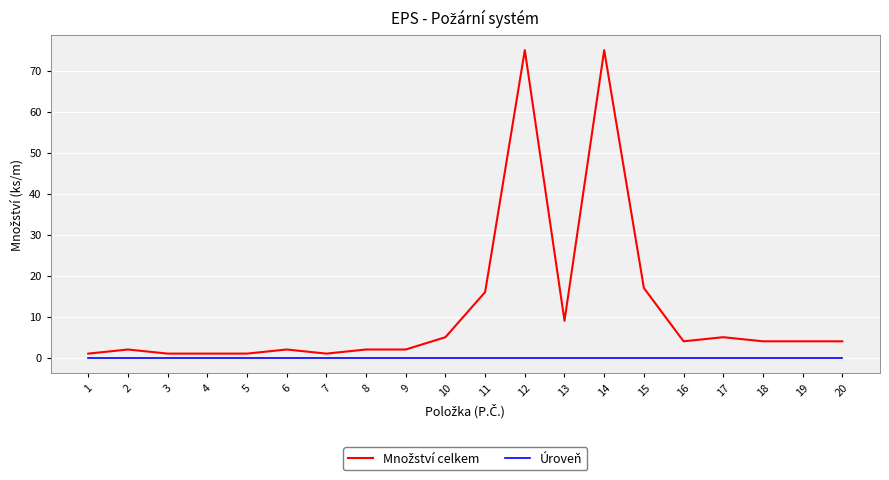

Is it true that Úroveň equals 0 at 2?

True